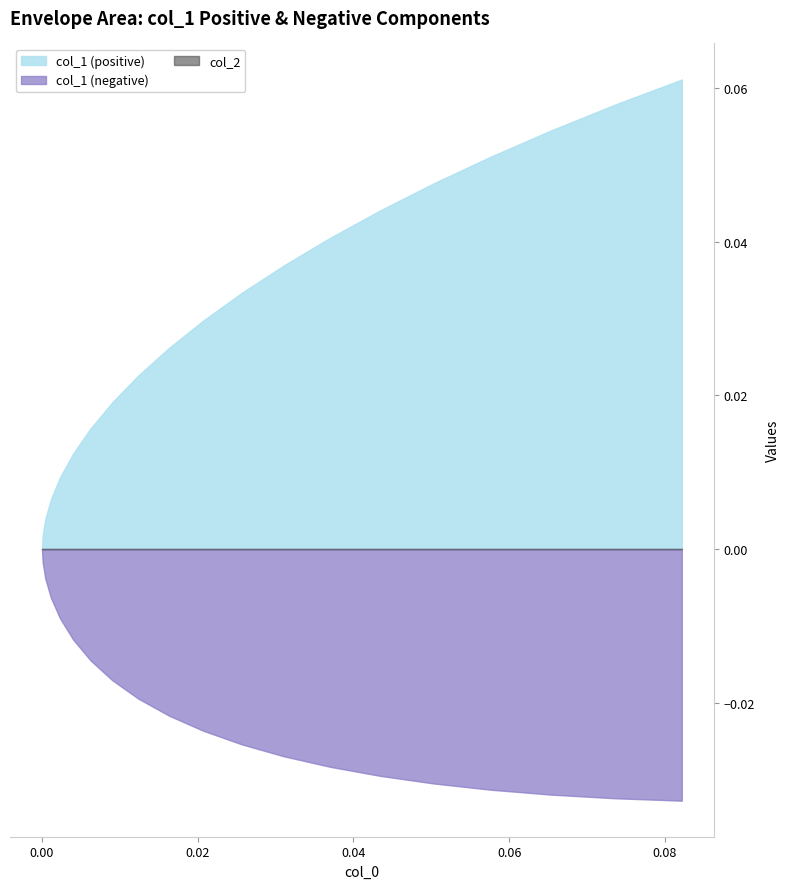

Which series has the largest total across all categories?

col_1 (positive)